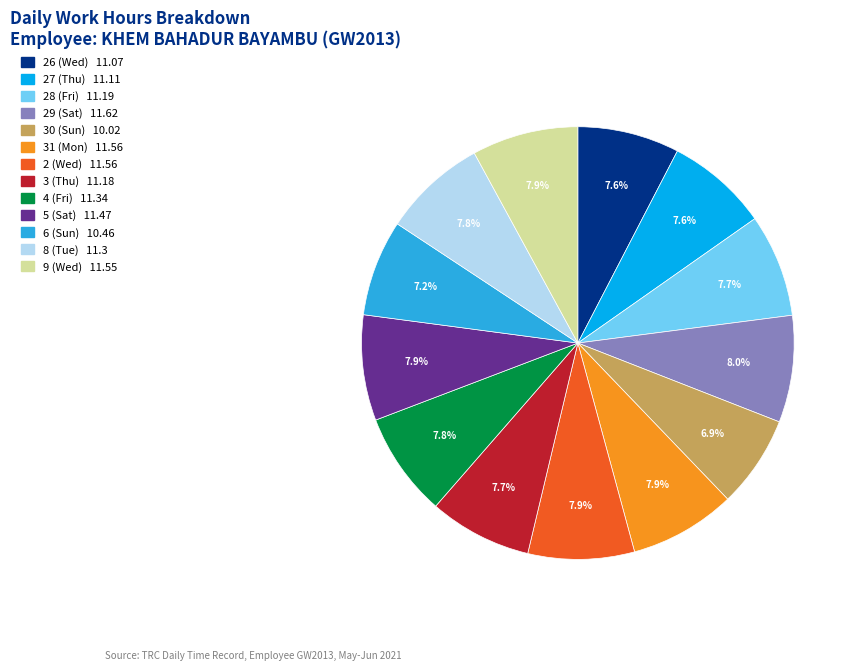

What percentage is the 8 (Tue) slice, to the nearest percent?

8%